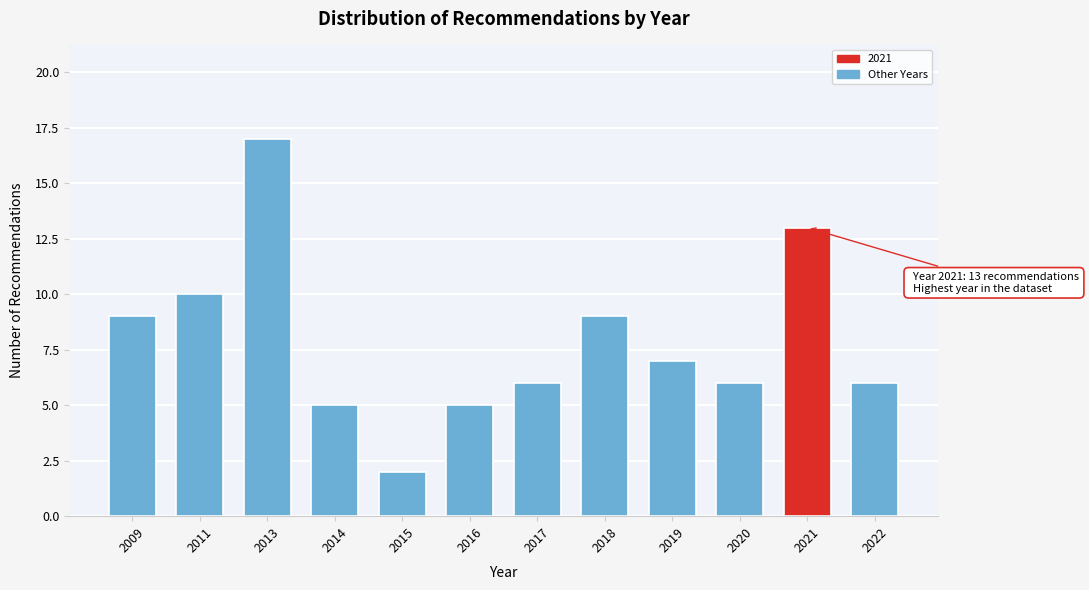

Reading right to left, list all the values displayed in this chart.

2022=6	2021=13	2020=6	2019=7	2018=9	2017=6	2016=5	2015=2	2014=5	2013=17	2011=10	2009=9